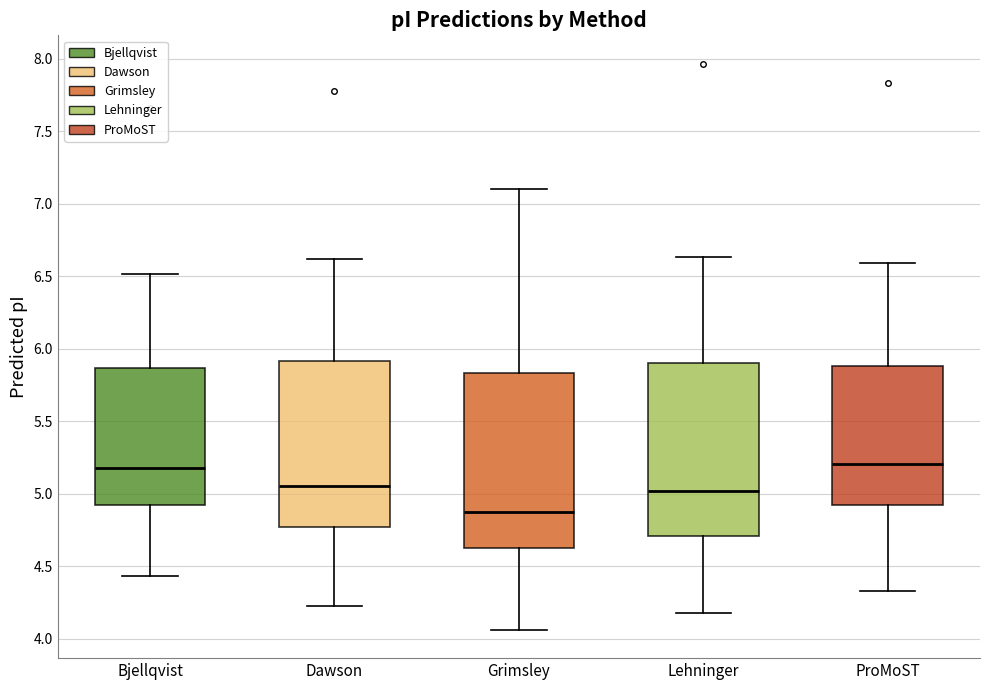

Where is the upper edge of the box for Dawson on the y-axis? The values are not printed on the chart, so give them approximately, as read against the axis.

5.90